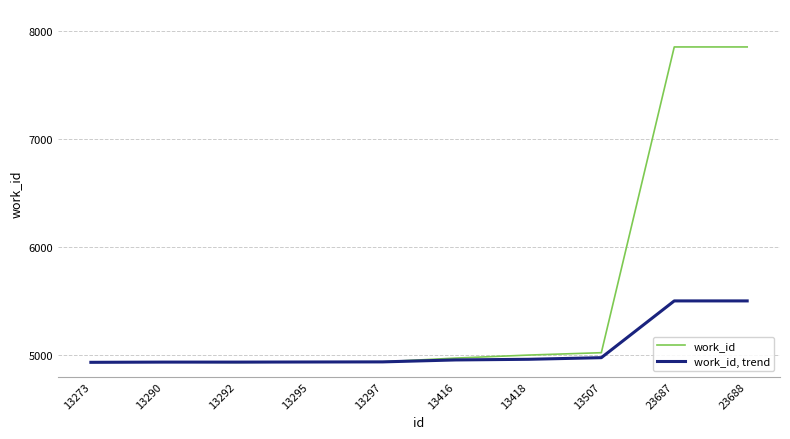

The value of work_id, trend at 23688 is 5500. True or false?

True